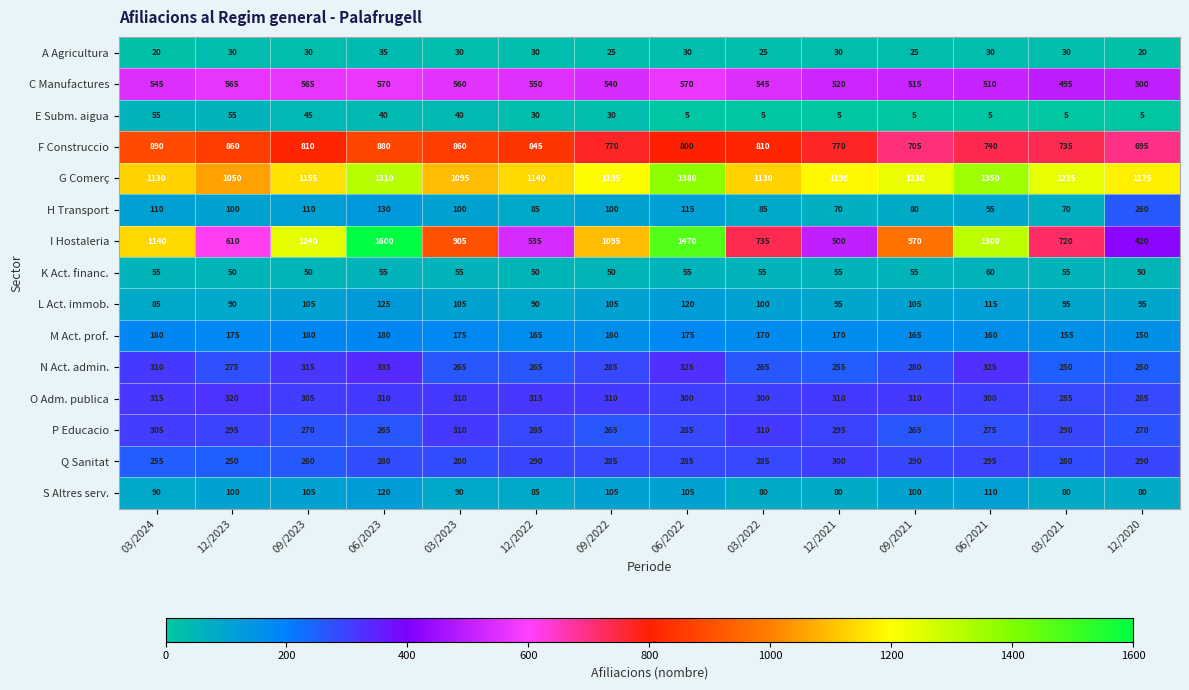

Count the number of data series in this chart.

15